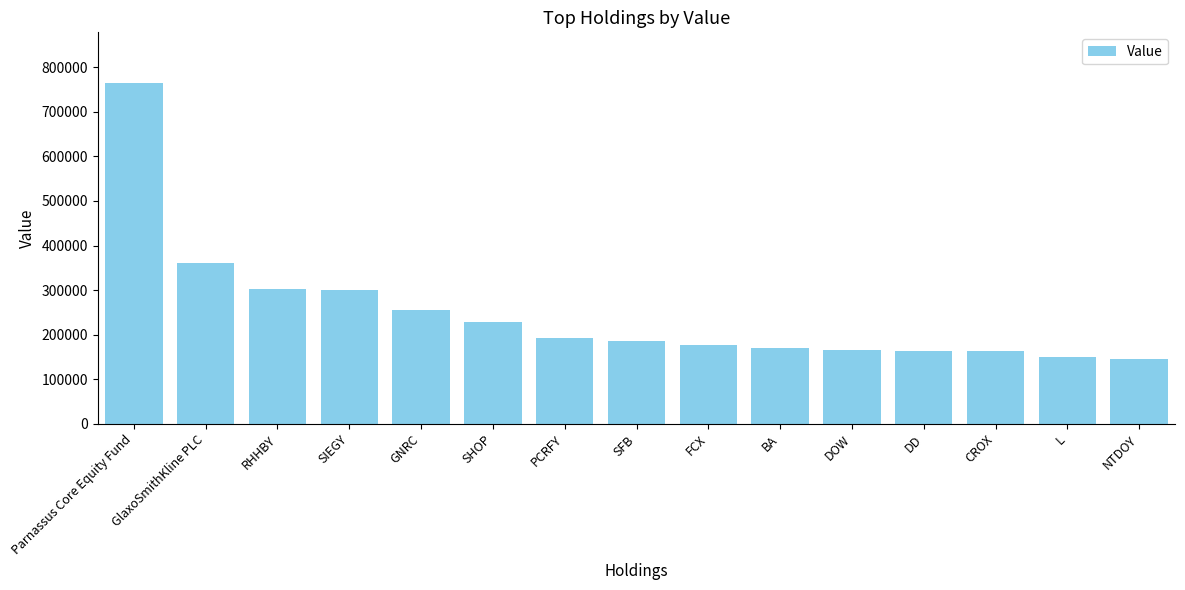

What is the greatest value displayed?

763677